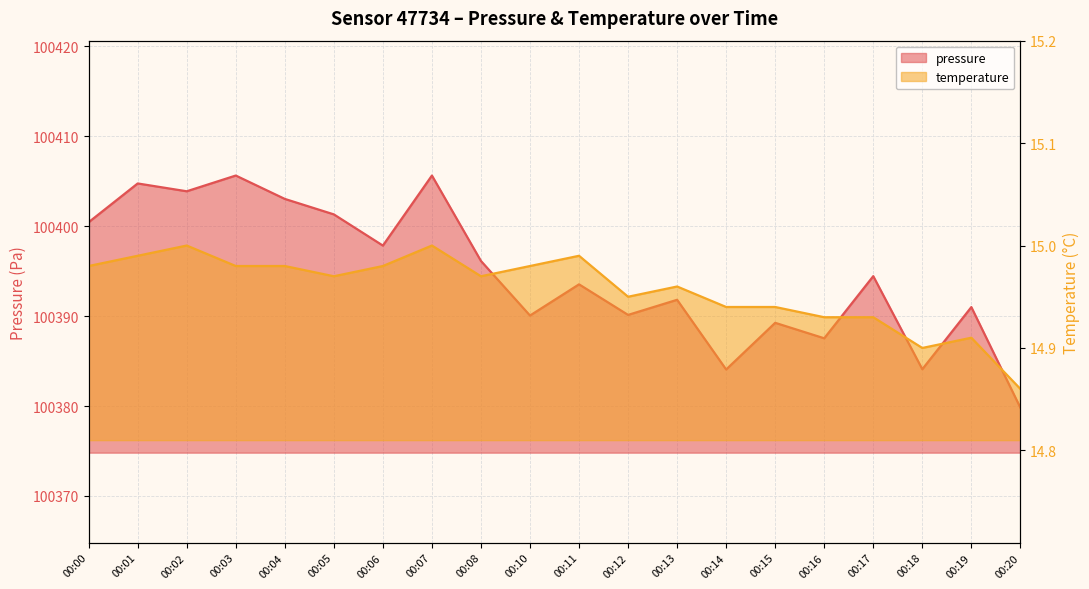

Rank the categories by pressure value from lowest to highest.

00:20, 00:14, 00:18, 00:16, 00:15, 00:10, 00:12, 00:19, 00:13, 00:11, 00:17, 00:08, 00:06, 00:00, 00:05, 00:04, 00:02, 00:01, 00:03, 00:07